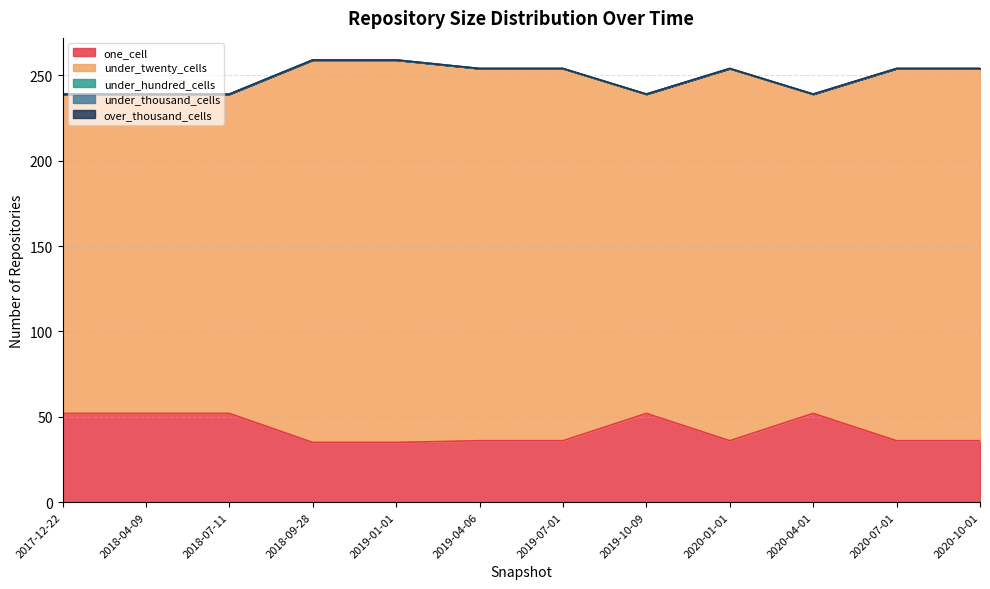

Reading left to right, what are all the values shown in this chart?

one_cell: 52	52	52	35	35	36	36	52	36	52	36	36
under_twenty_cells: 187	187	187	224	224	218	218	187	218	187	218	218
under_hundred_cells: 0	0	0	0	0	0	0	0	0	0	0	0
under_thousand_cells: 0	0	0	0	0	0	0	0	0	0	0	0
over_thousand_cells: 0	0	0	0	0	0	0	0	0	0	0	0